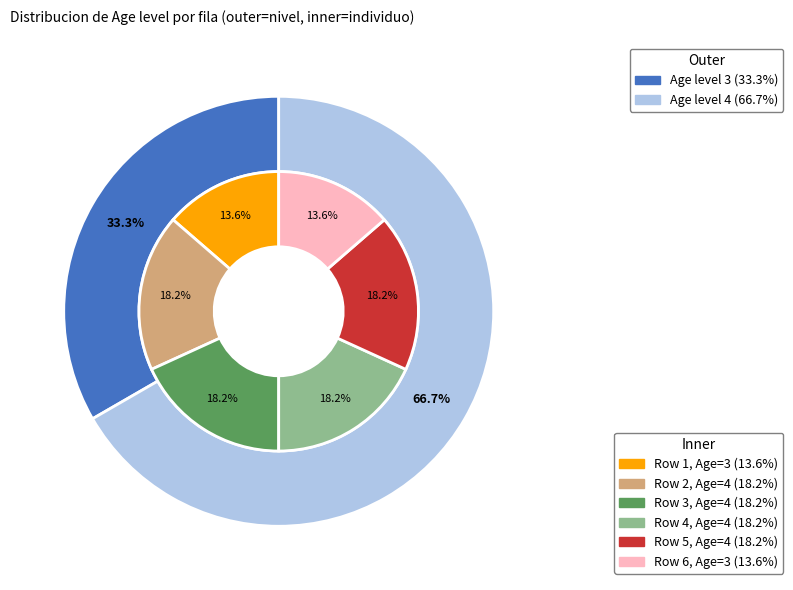

Does 1 account for over 50% of the chart?

No